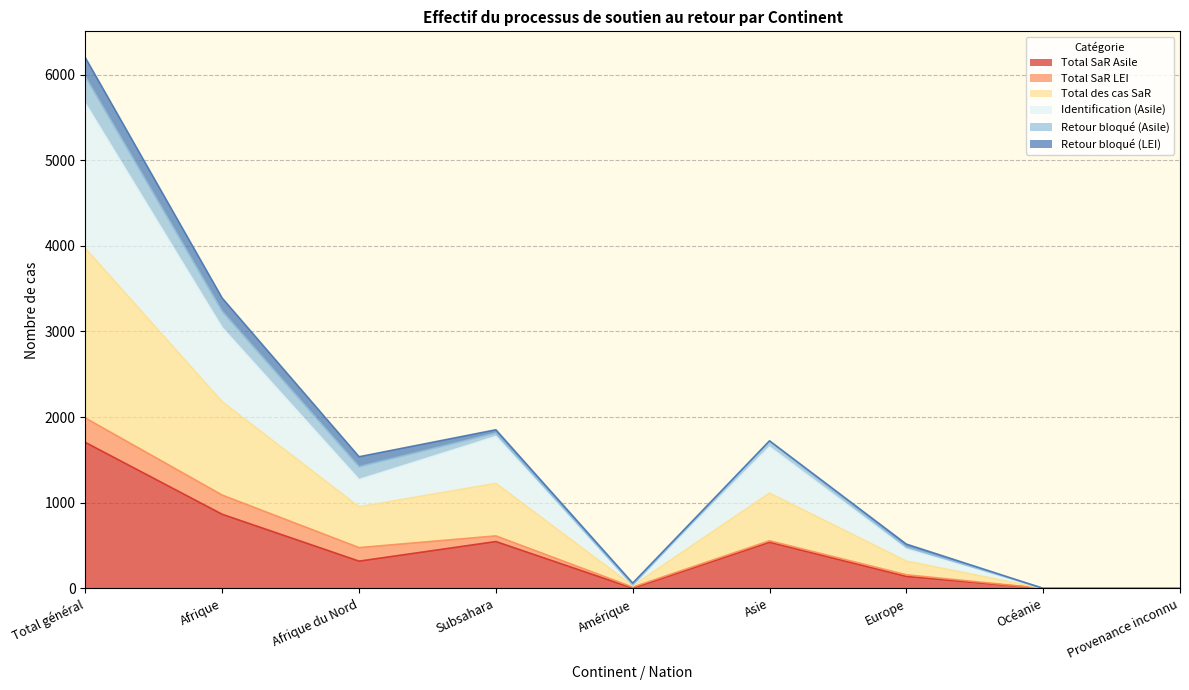

In Total SaR Asile, how many points are higher than both neighbors (excluding endpoints)?

2